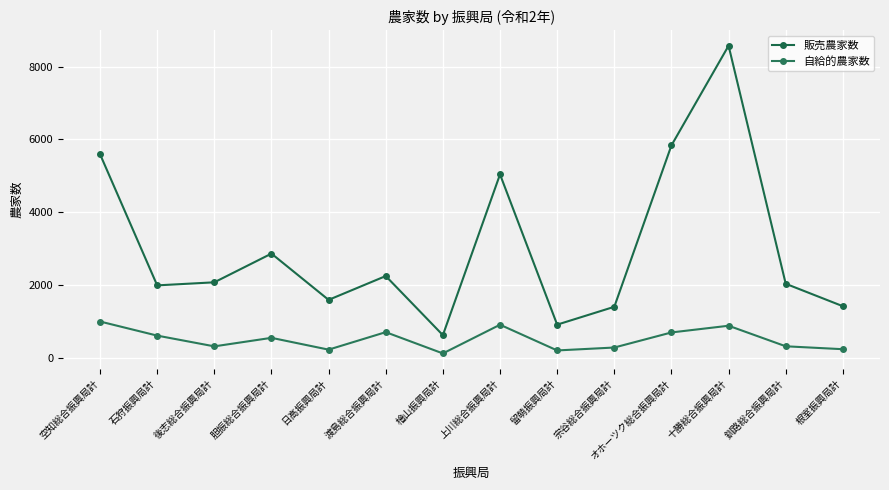

Does the chart have visible grid lines?

Yes